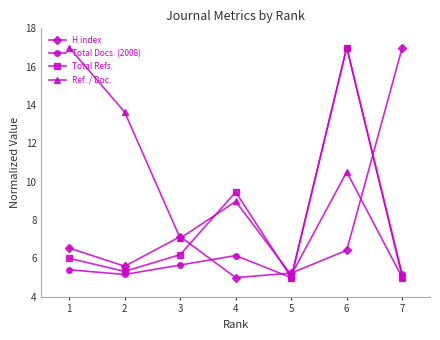

Which series changed the most between 3 and 7?

H index